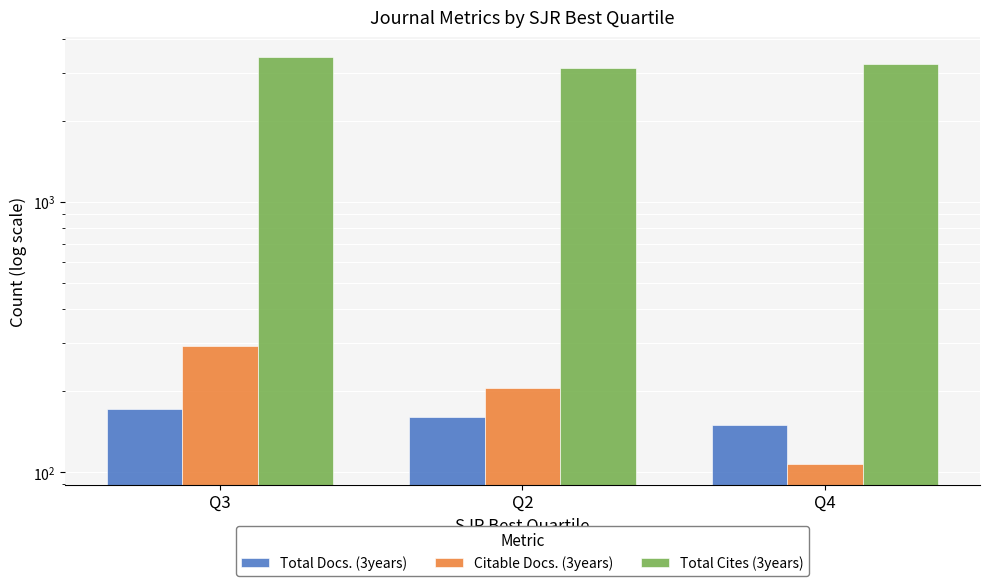

How many distinct data groups are displayed?

3